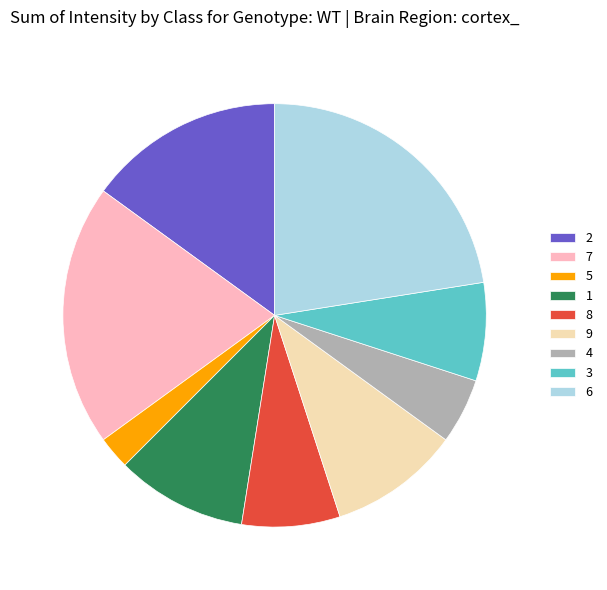

Is it true that 7 is 33% of the pie?

False